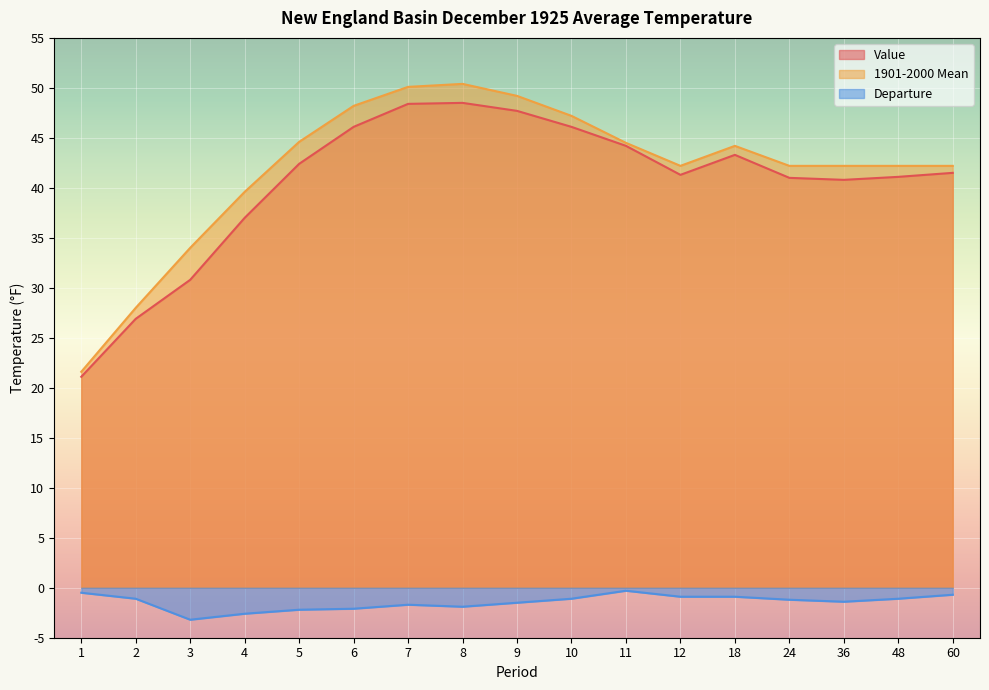

How many lines are shown in the chart?

3